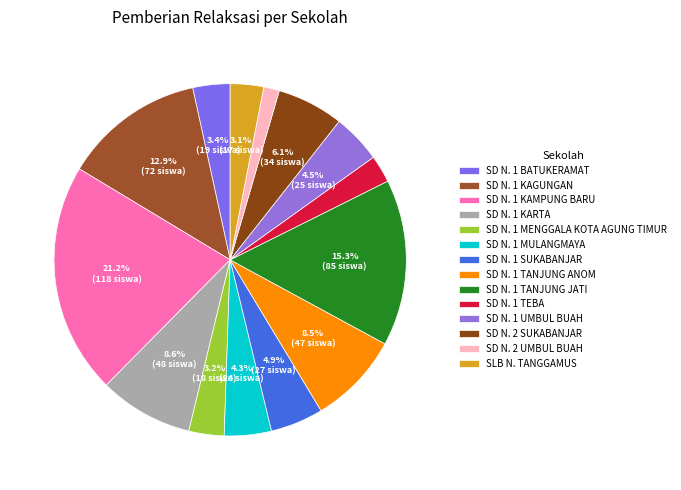

How many segments does this pie chart have?

14